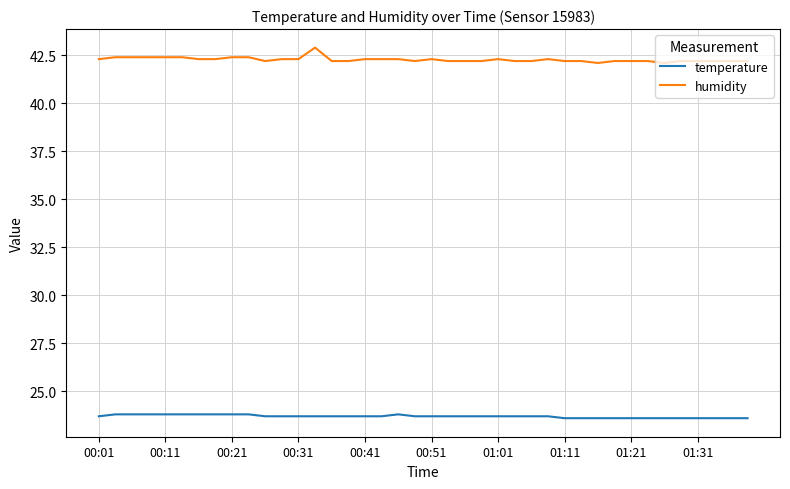

What is the difference between the second highest and second lowest values in the humidity series?

0.3